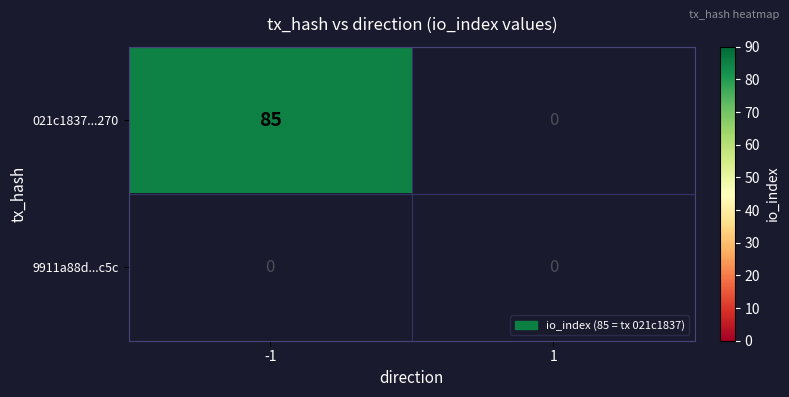

Reading left to right, extract all data points from this chart.

021c1837f9073fa5ae22250bb98f2eb1d1bd270: 85	0
9911a88d59ef8ed382d062bc5705013e7351e5c: 0	0